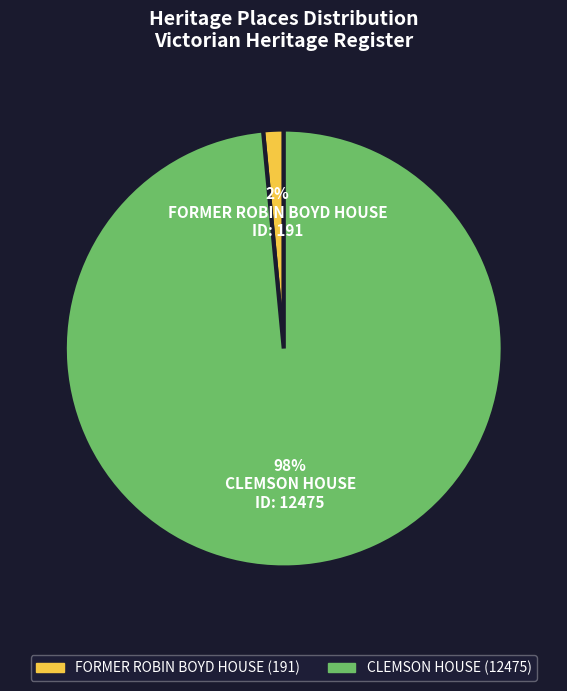

What is the smallest slice in the pie chart?

FORMER ROBIN BOYD HOUSE